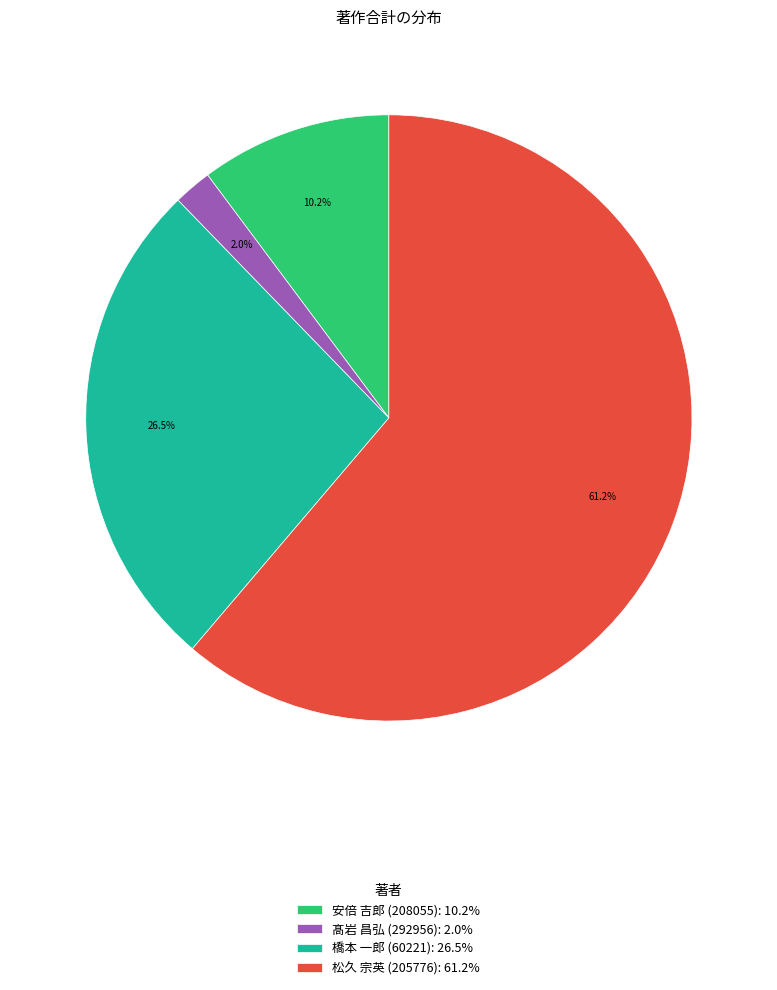

Is there a majority slice in this chart?

Yes